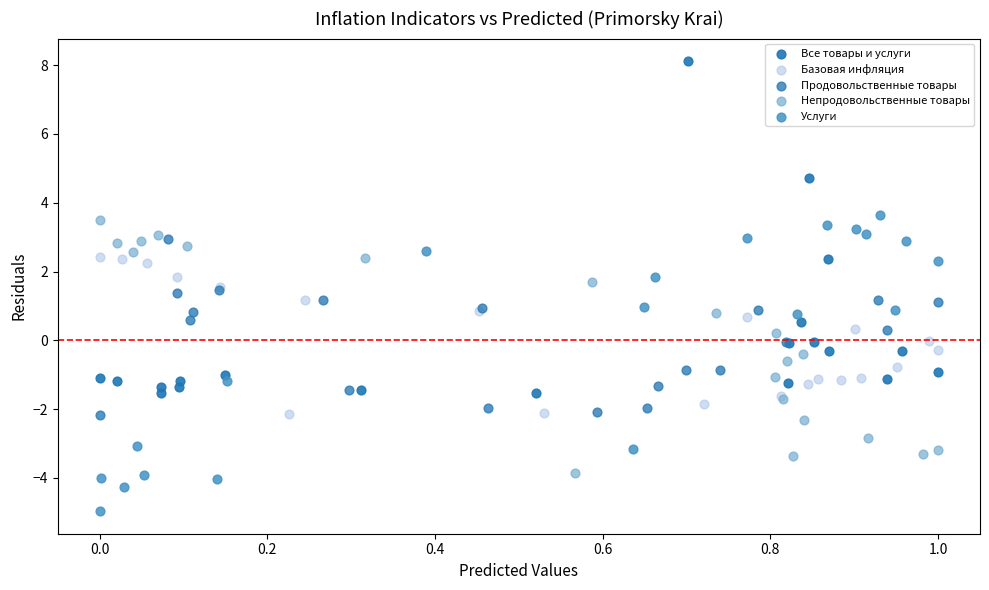

Which series has the largest Y range (max minus min)?

Все товары и услуги